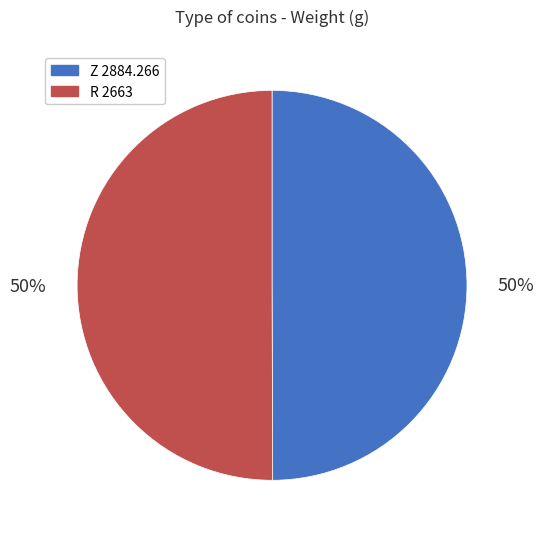

Combined, do R 2663 and Z 2884.266 account for over 50%?

Yes